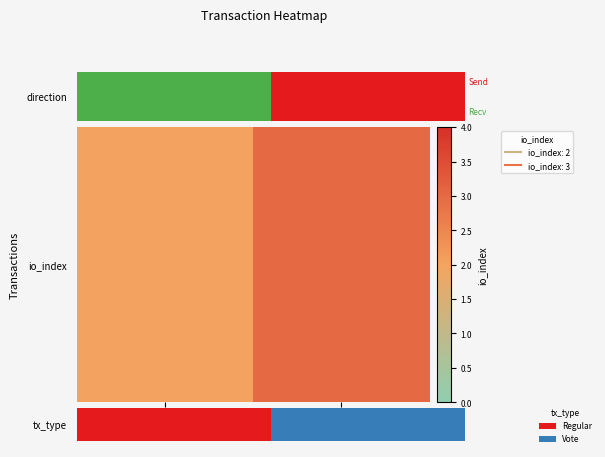

How many data points does each series have?

2